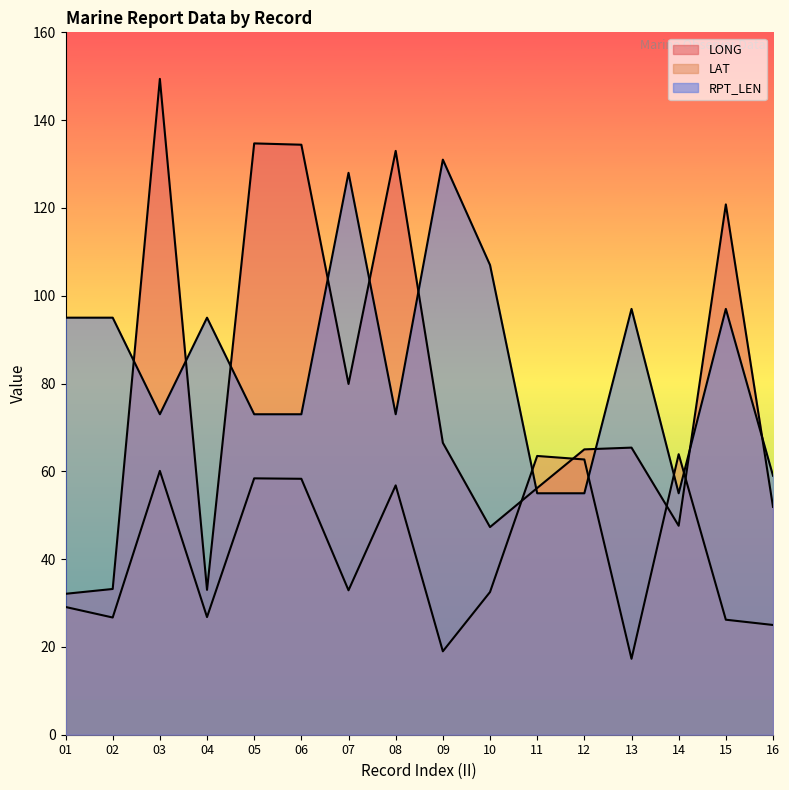

Between 04 and 09, which series saw the biggest shift?

RPT_LEN